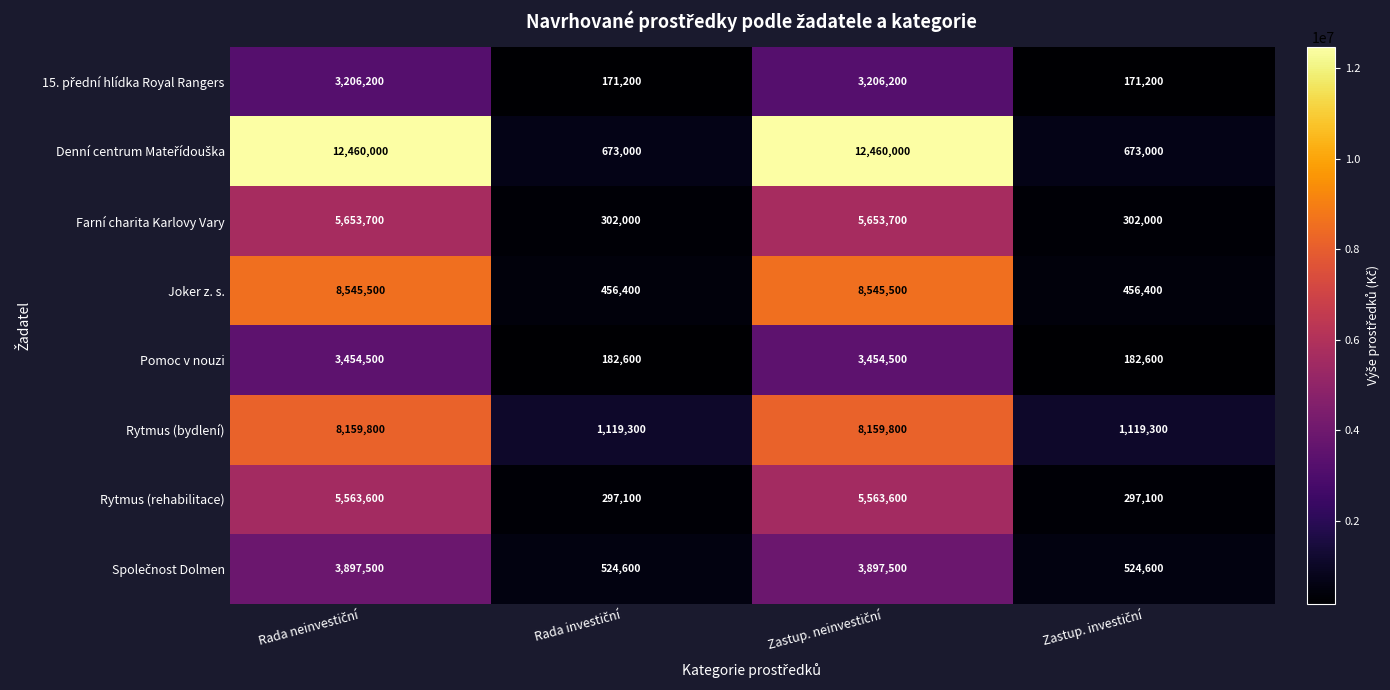

How many categories are shown in the chart?

4